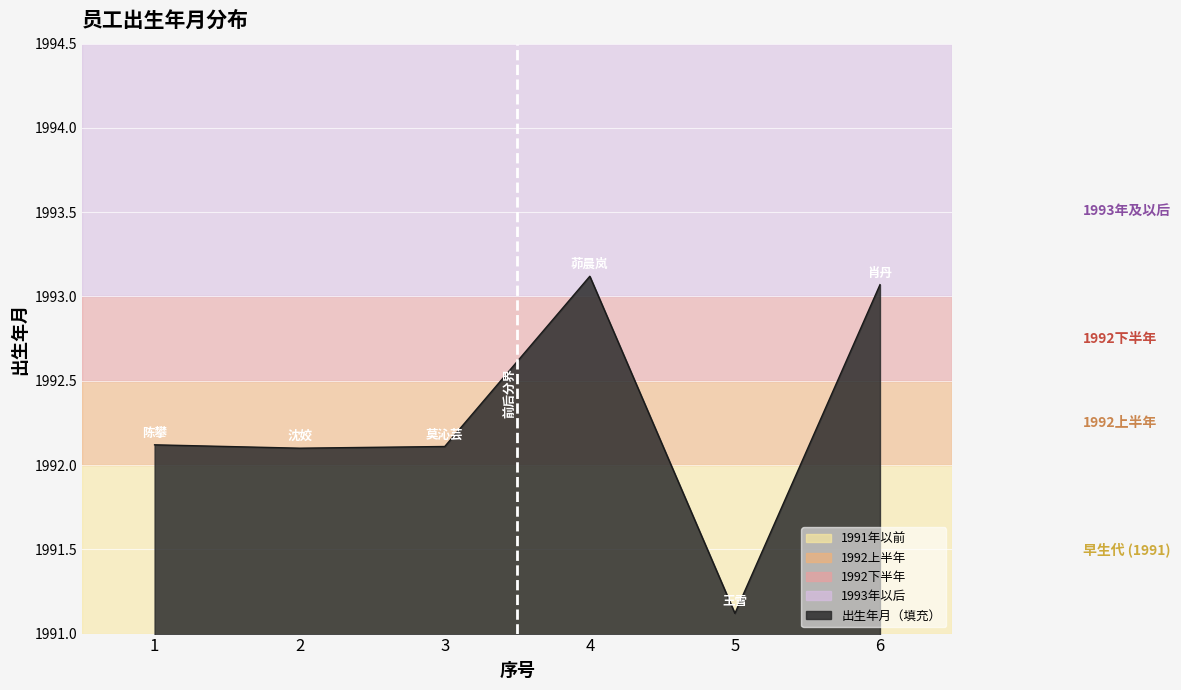

How many categories are shown in the chart?

6